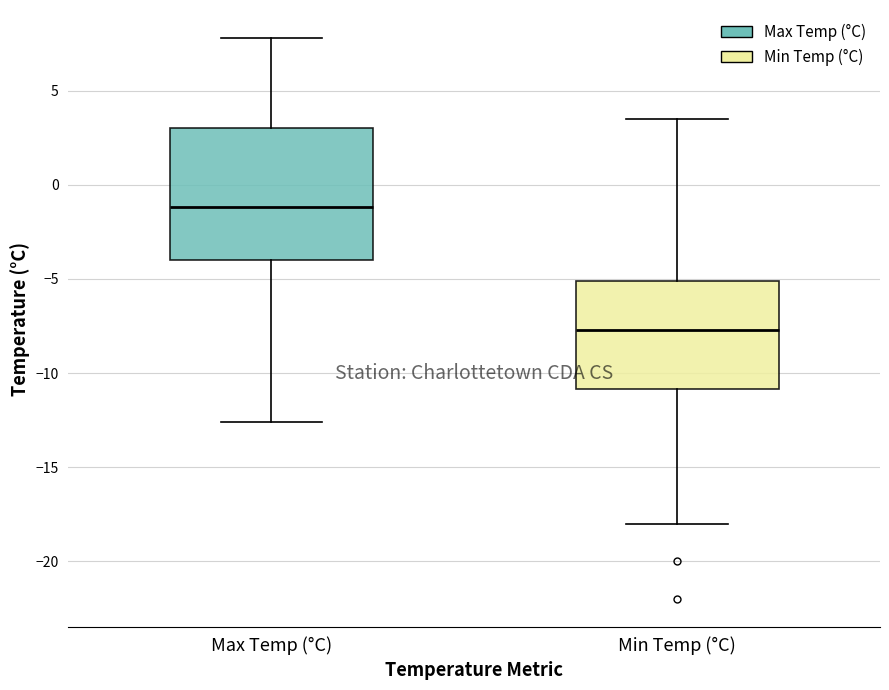

Reading left to right, read every box against the y-axis: the position of its median line, the range the box covers, and the ends of its whiskers. The values are not printed on the chart, so give them approximately, as read against the axis.

Max Temp (°C): median -1.0, box -4.0 to 3.0, whiskers -12.5 to 8.0
Min Temp (°C): median -7.5, box -11.0 to -5.0, whiskers -18.0 to 3.5